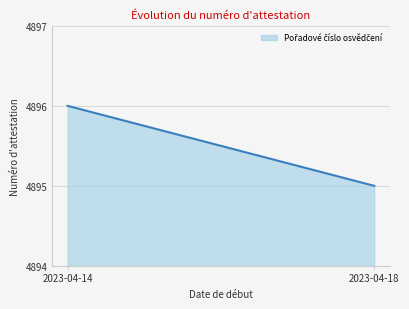

What value does the data have at 2023-04-18?

4895